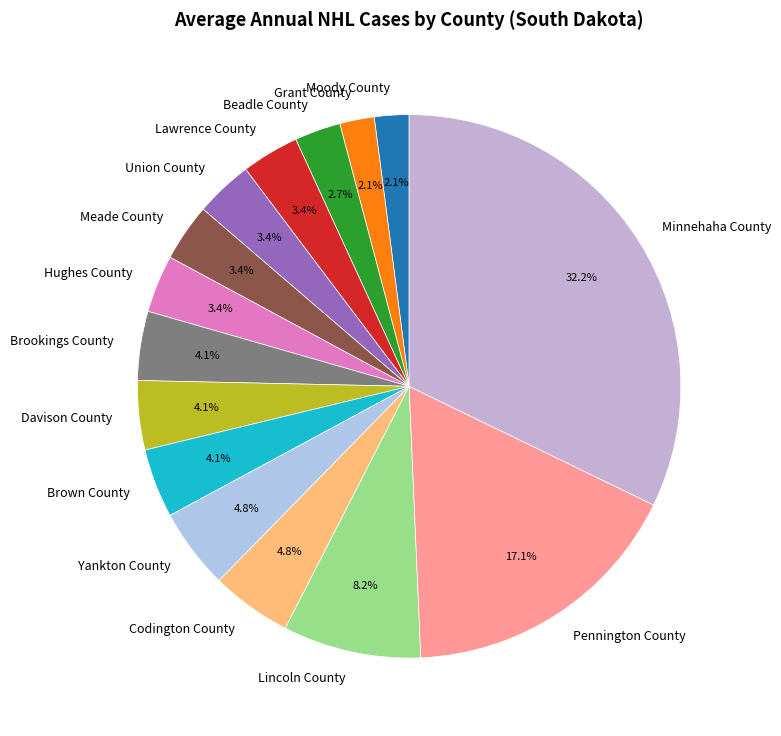

Count the number of slices in the pie.

15